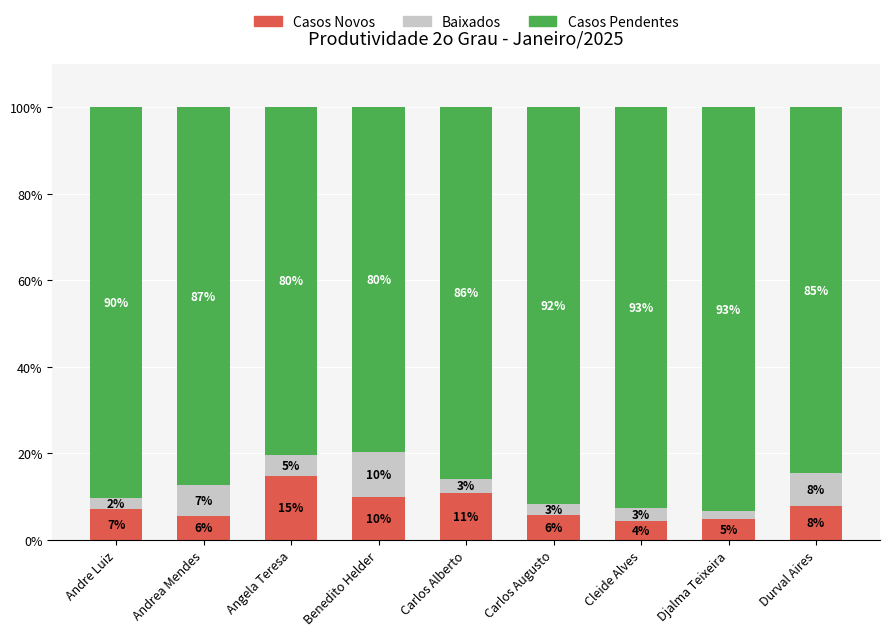

What is the maximum value for Casos Novos?

14.8